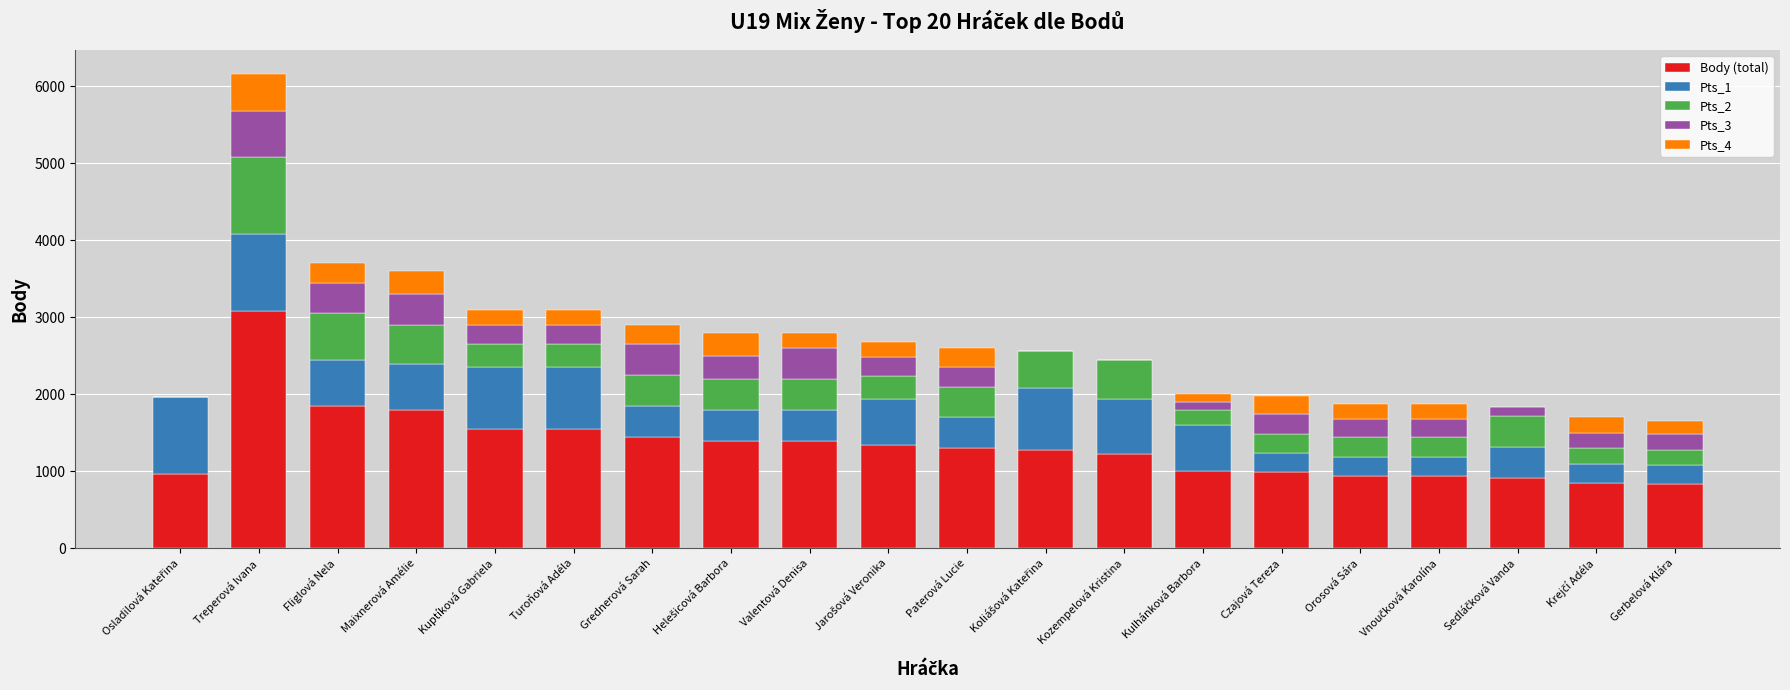

What is the highest value of the Body (total) series?

3080